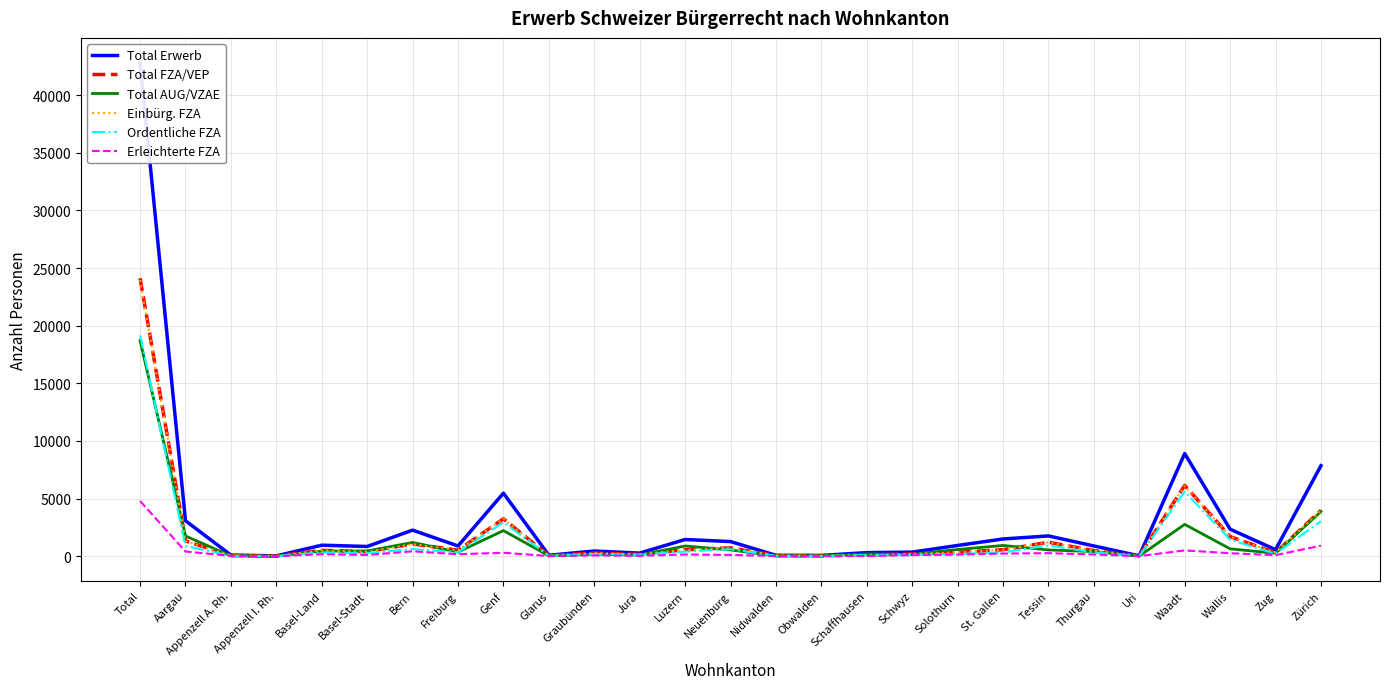

What is the maximum value shown in the chart?

42833